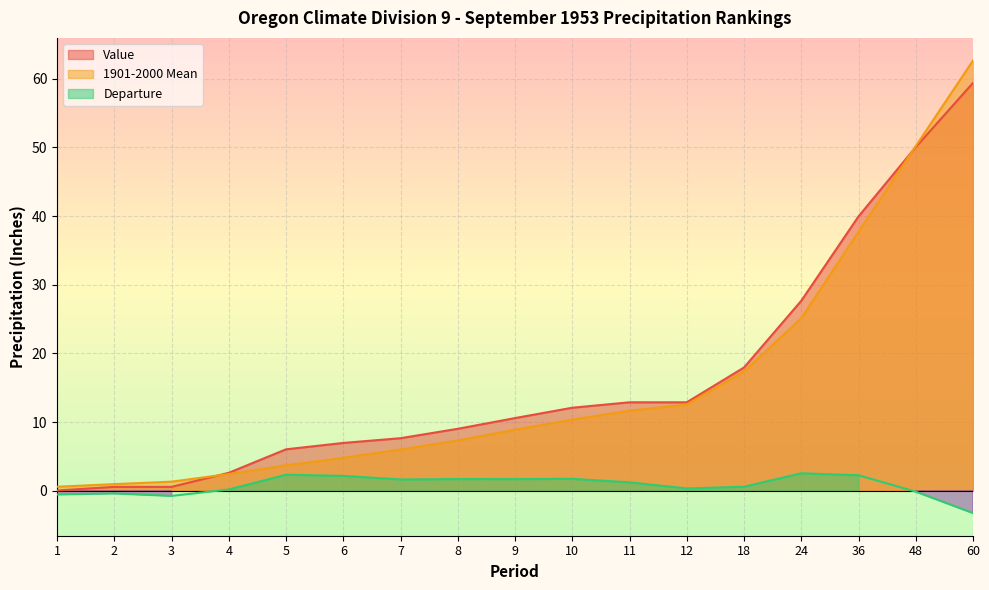

Reading left to right, list all the values displayed in this chart.

Value: 0.0	0.6	0.6	2.6	6.0	7.0	7.7	9.0	10.6	12.1	12.9	12.9	17.9	27.7	40.0	50.1	59.4
1901-2000 Mean: 0.6	1.0	1.3	2.4	3.7	4.8	6.0	7.3	8.9	10.4	11.7	12.6	17.4	25.1	37.7	50.2	62.7
Departure: -0.6	-0.4	-0.8	0.2	2.3	2.2	1.6	1.7	1.7	1.7	1.2	0.3	0.6	2.5	2.2	-0.1	-3.3